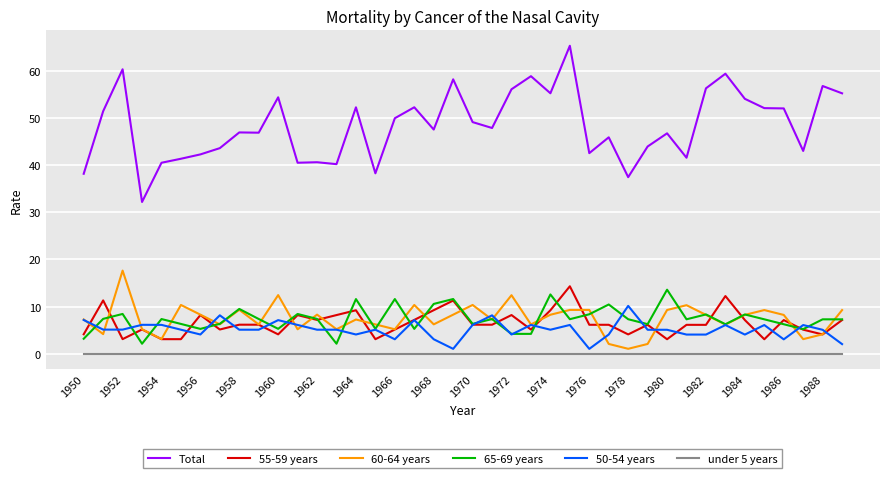

What is the highest value of the 55-59 years series?

14.3